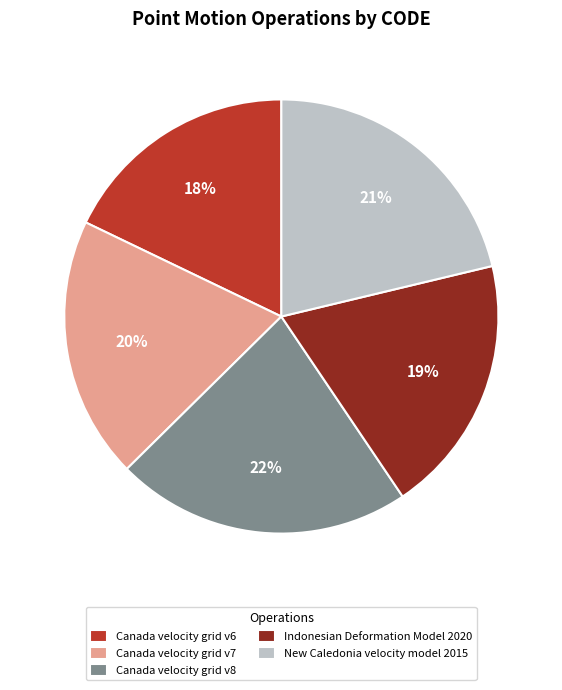

Does Canada velocity grid v6 account for over 50% of the chart?

No